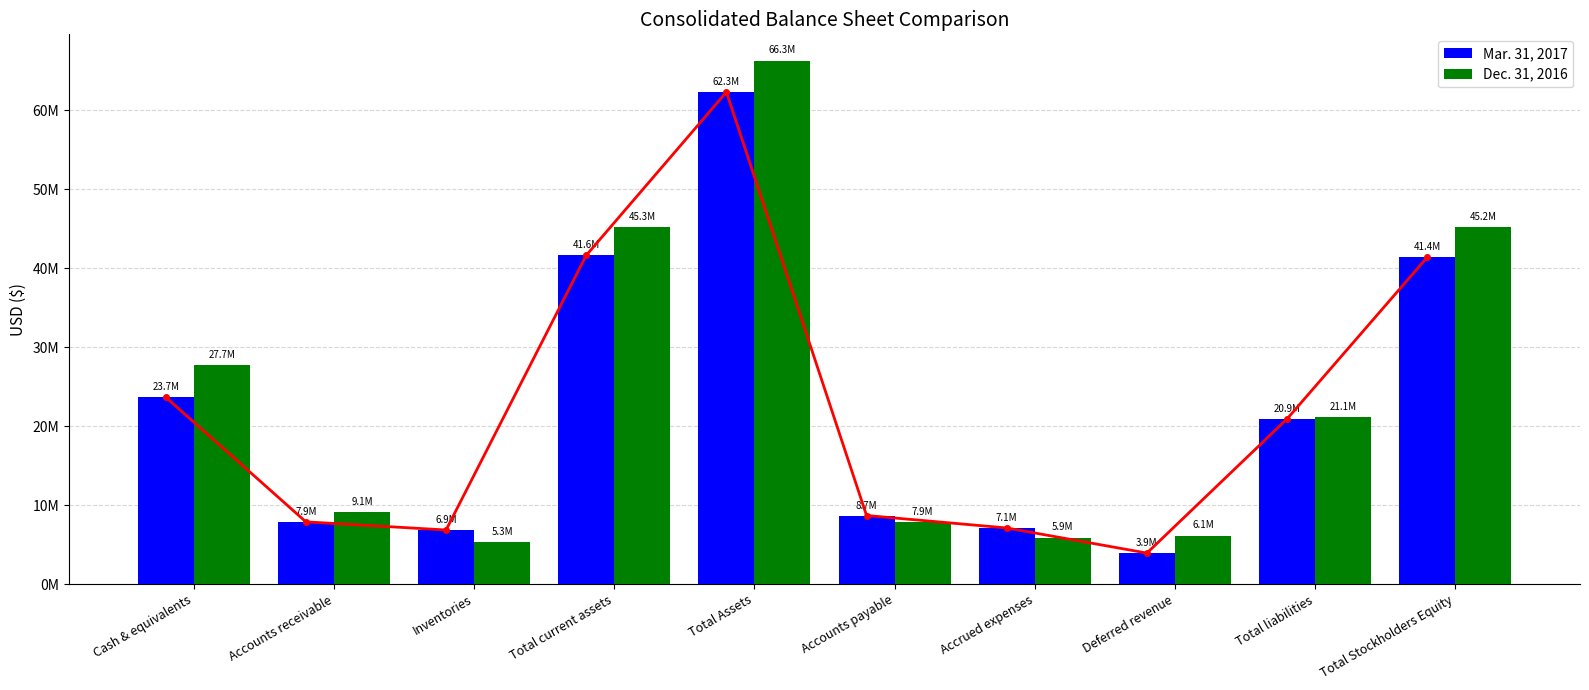

Is it true that Dec. 31, 2016 equals 45218534 at Total Stockholders Equity?

True